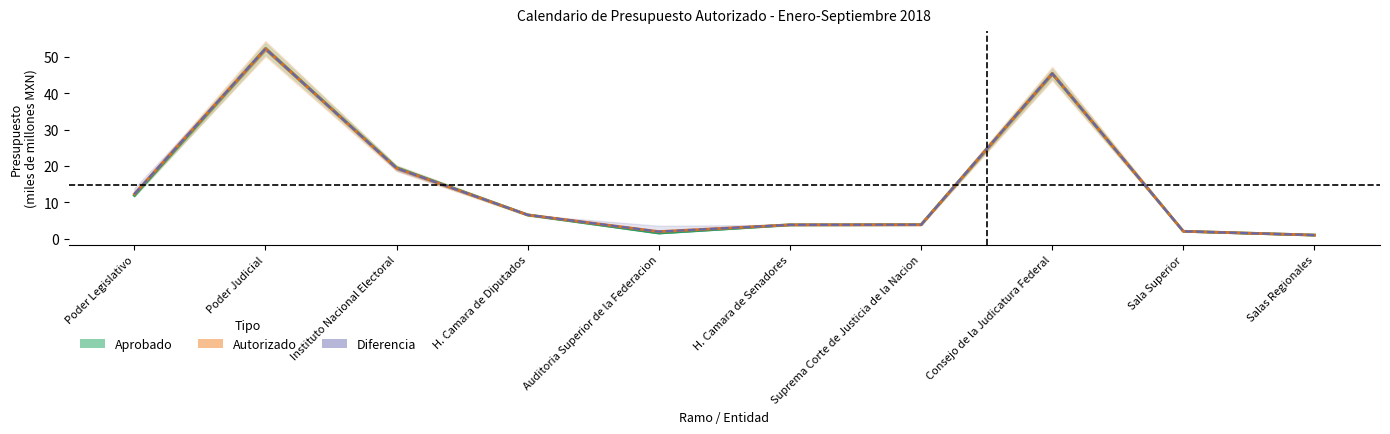

What is the smallest value displayed?

1.0